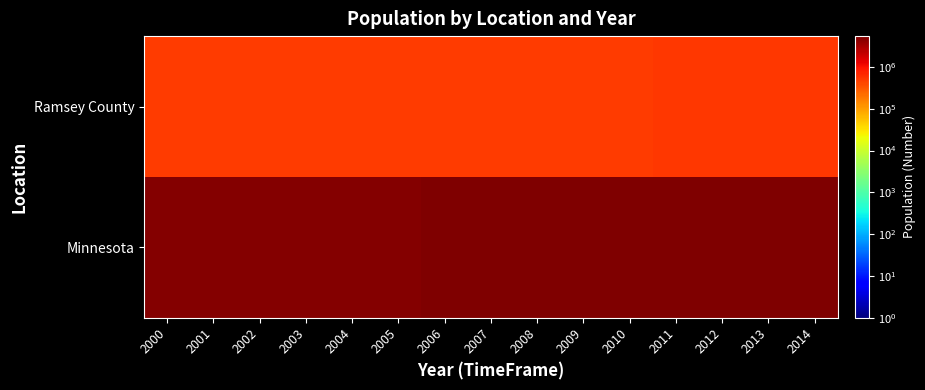

At how many categories does at least one series exceed 1144635?

15